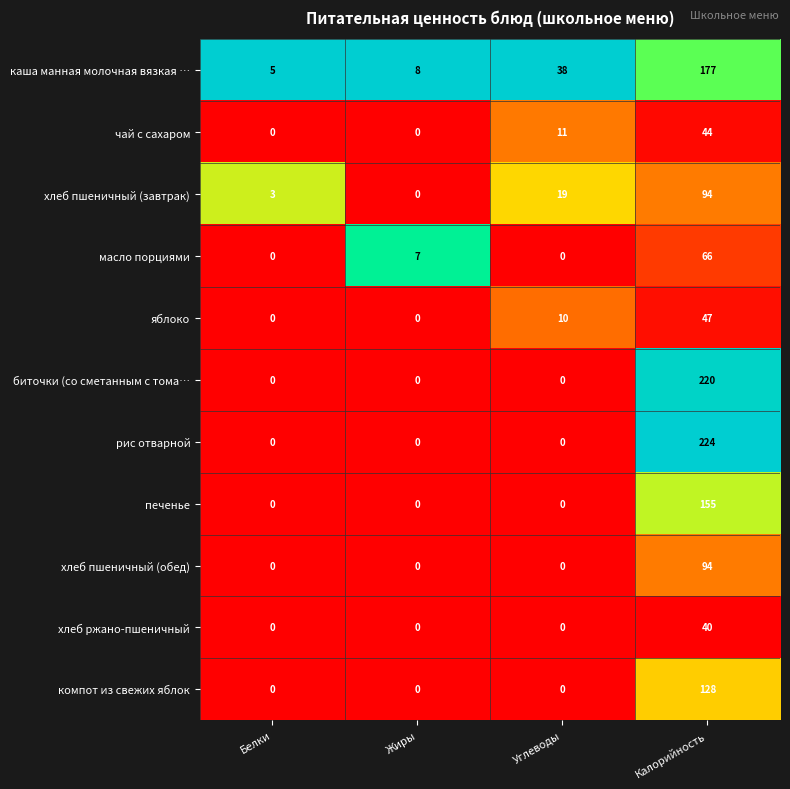

Count the number of data series in this chart.

11